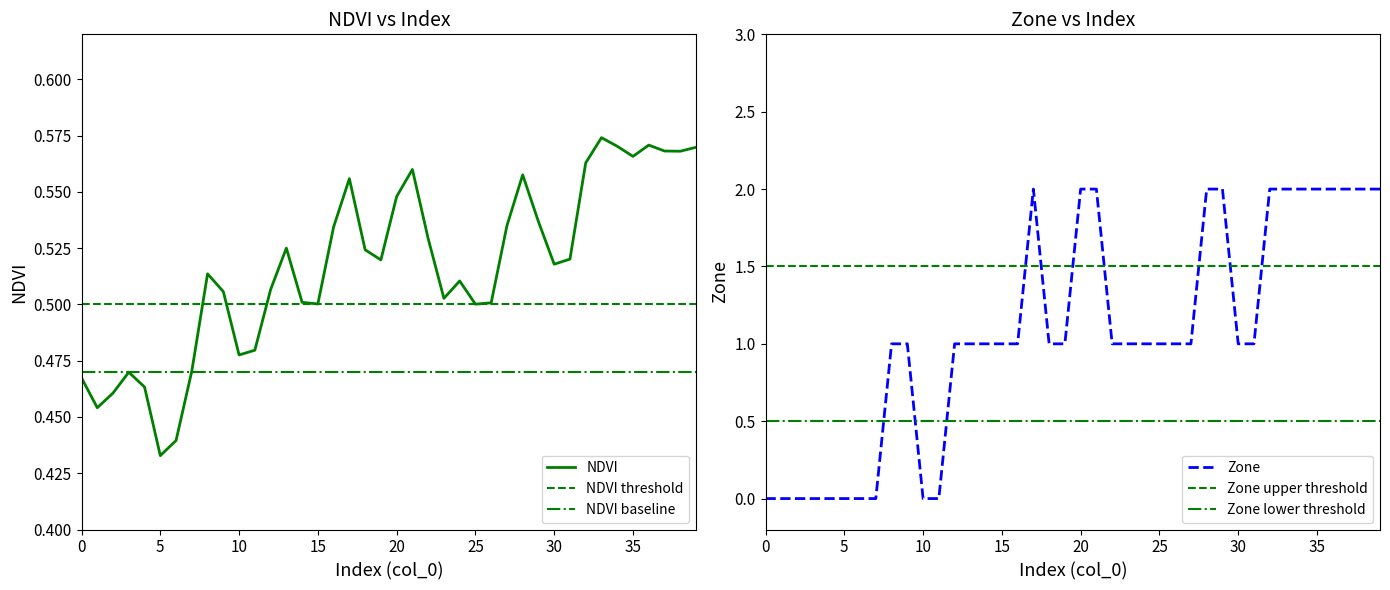

What is the sum of the NDVI values at 38 and 39?

1.1